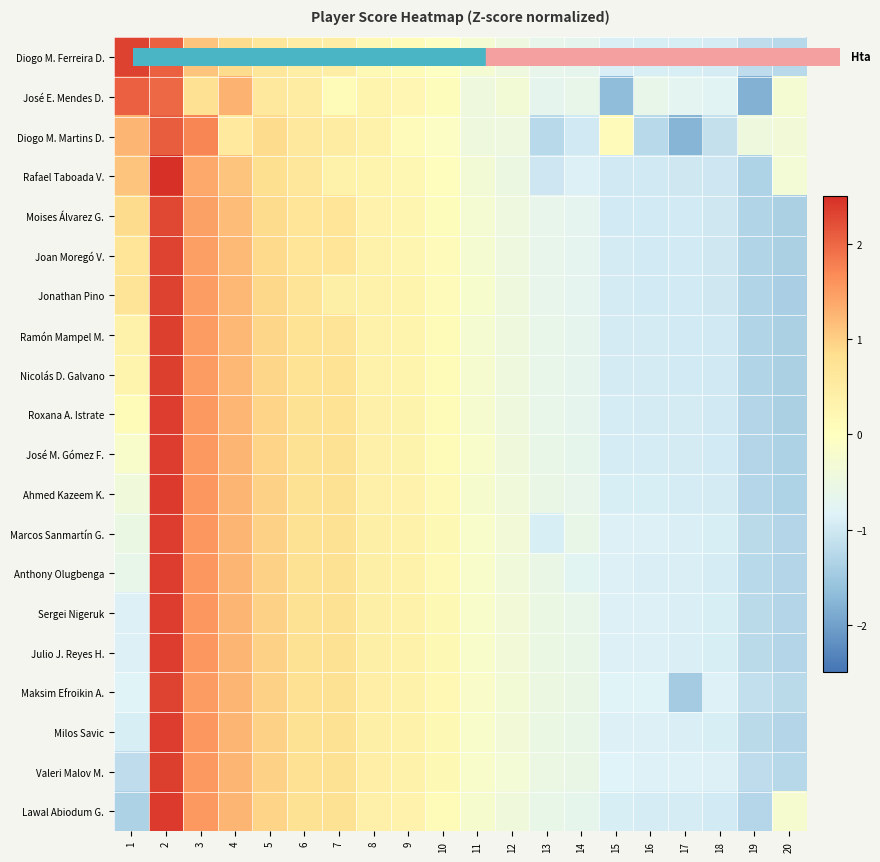

At which category does the chart reach its peak across all series?

2